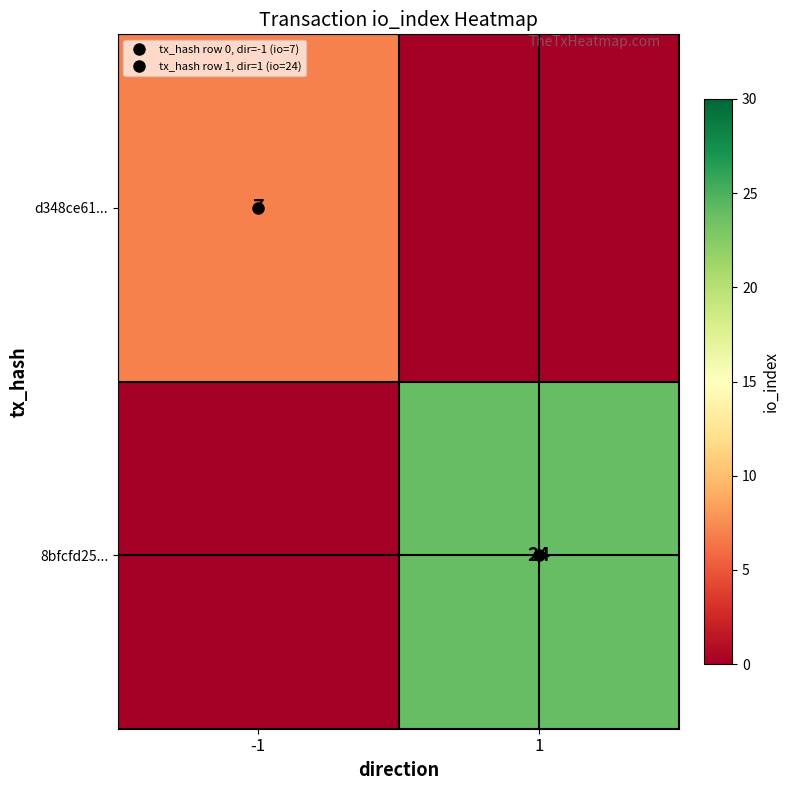

What is the difference between the maximum and minimum values in the 8bfcfd25... series?

24